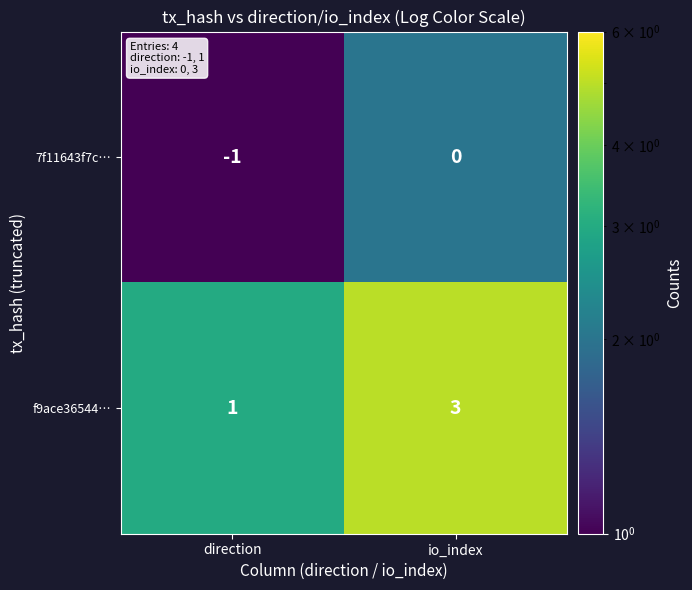

Is it true that 7f11643f7c… equals 0 at io_index?

True